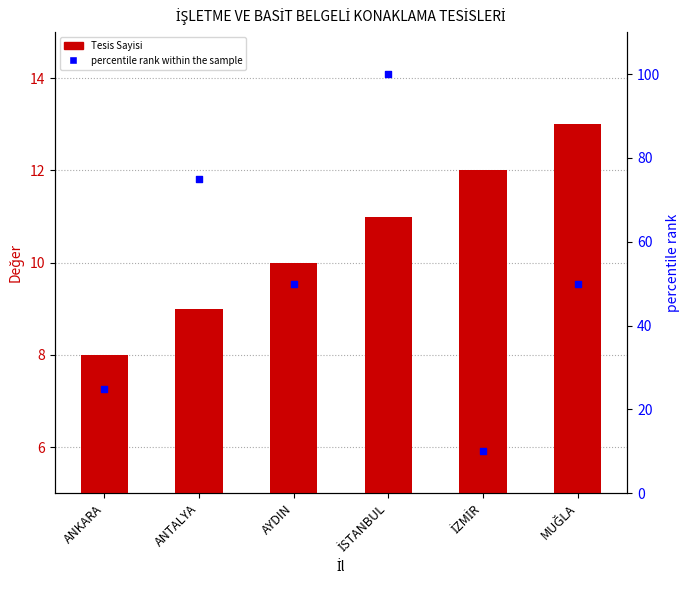

Is the value of percentile rank within the sample at ANTALYA greater than the value of Tesis Sayisi at İZMİR?

Yes